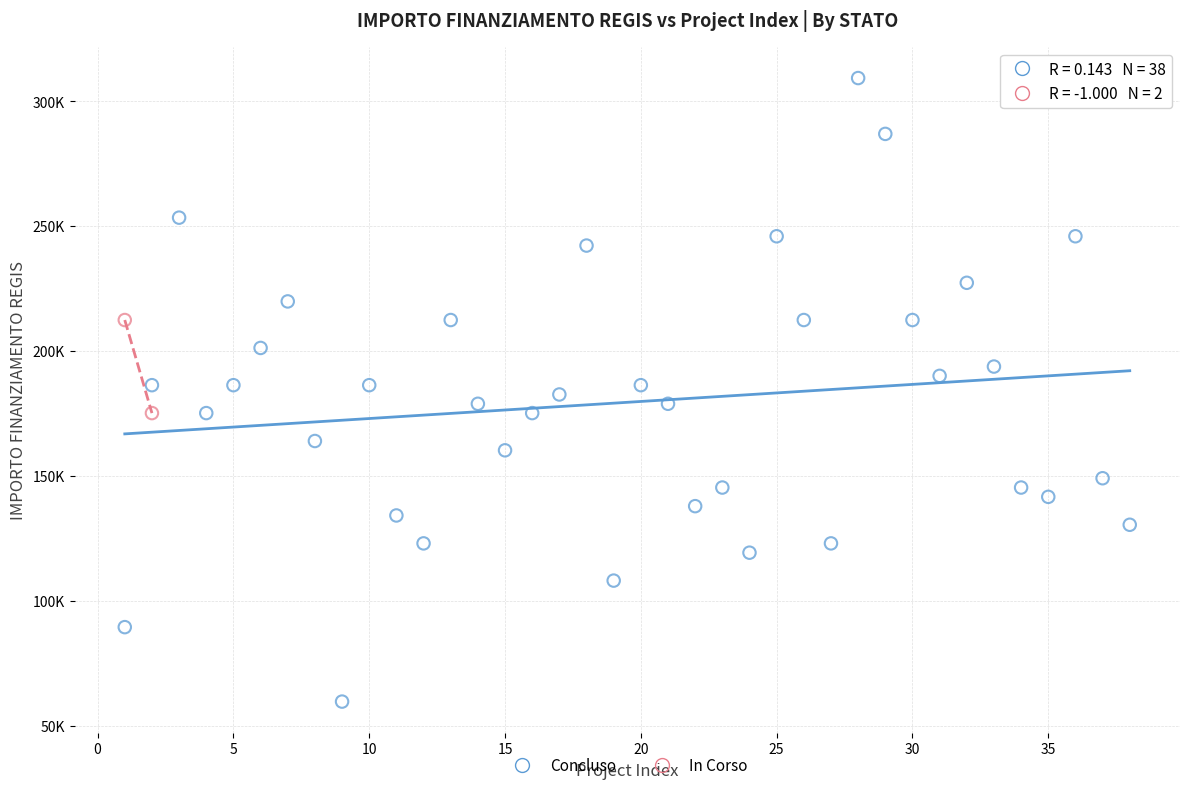

What are all the series names shown in the legend?

Concluso, In Corso